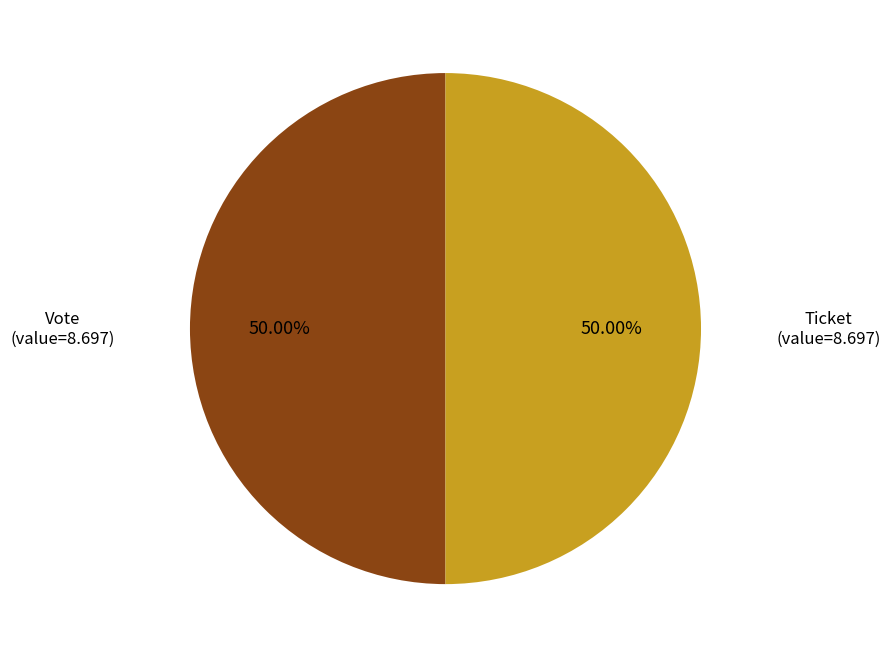

What is the ratio of the value at Ticket to the value at Vote?

1.0